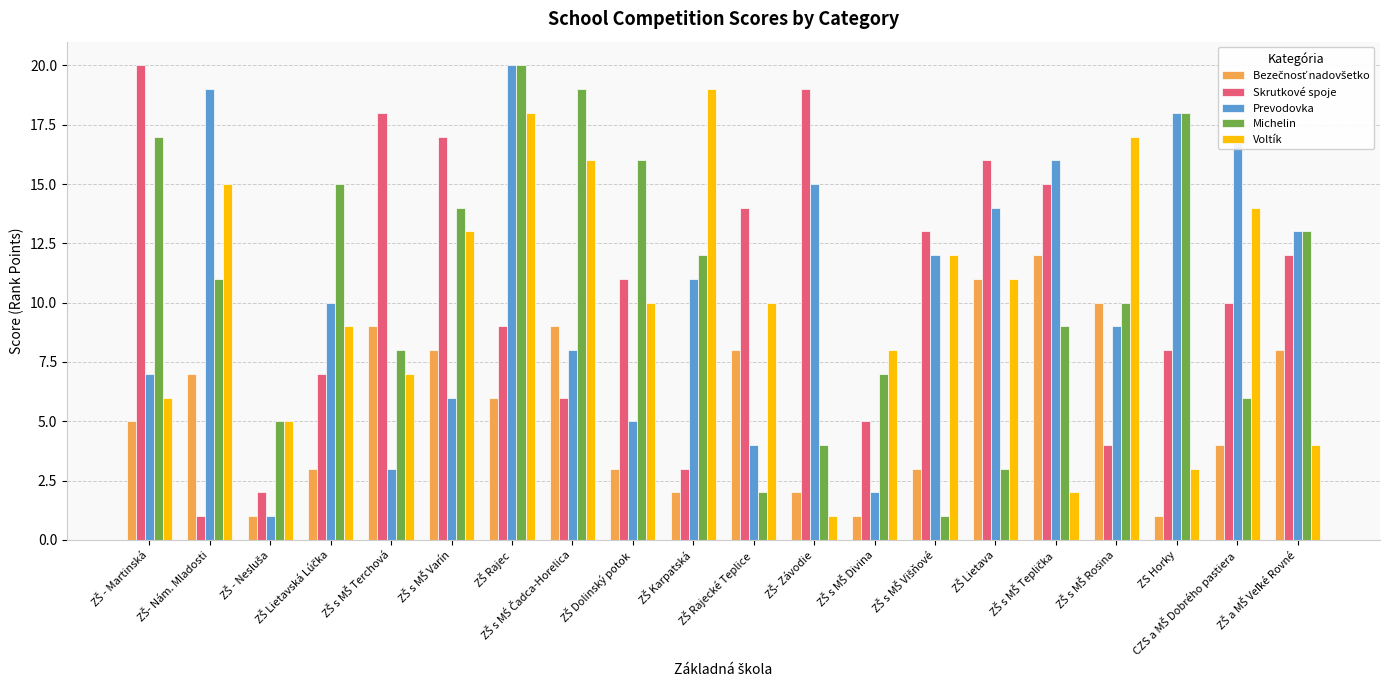

What is the difference between the maximum and minimum values in the Skrutkové spoje series?

19